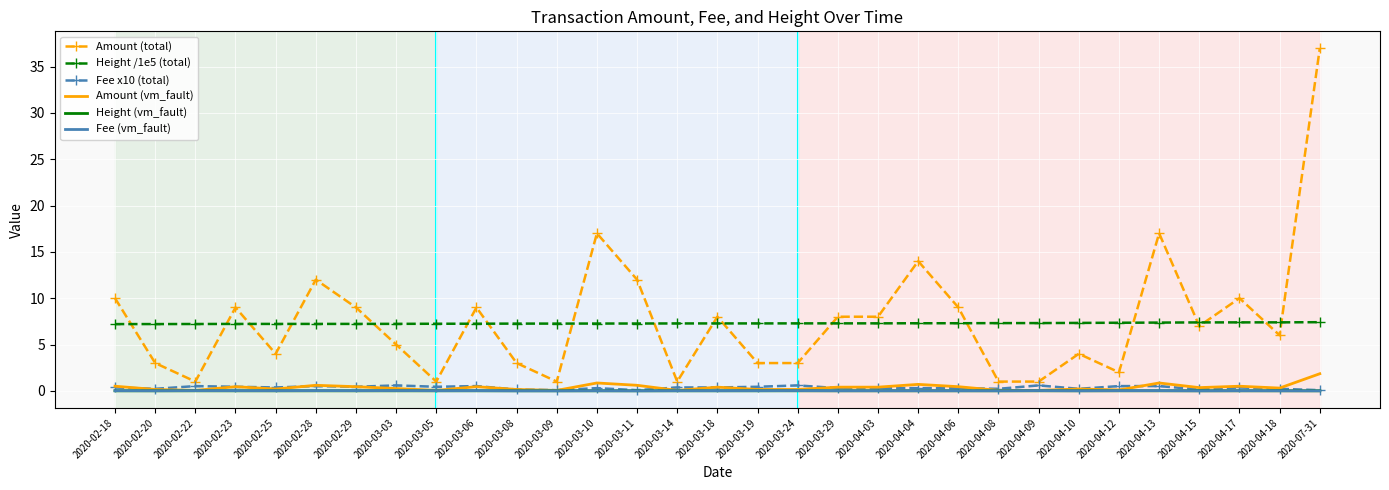

Which series has the largest range (max minus min)?

Amount (total)